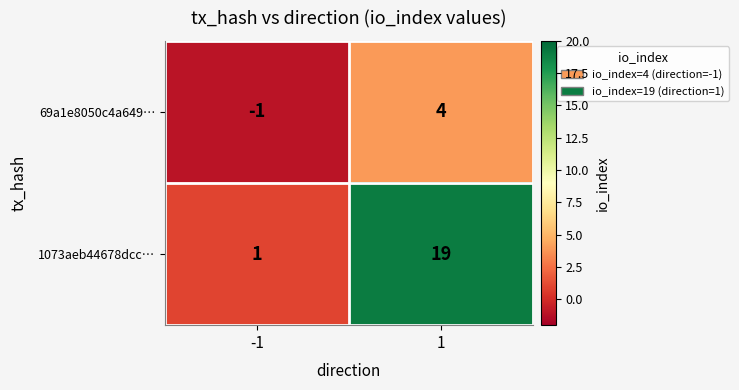

What is the difference between the 1073aeb44678dcc… values at 1 and -1?

18